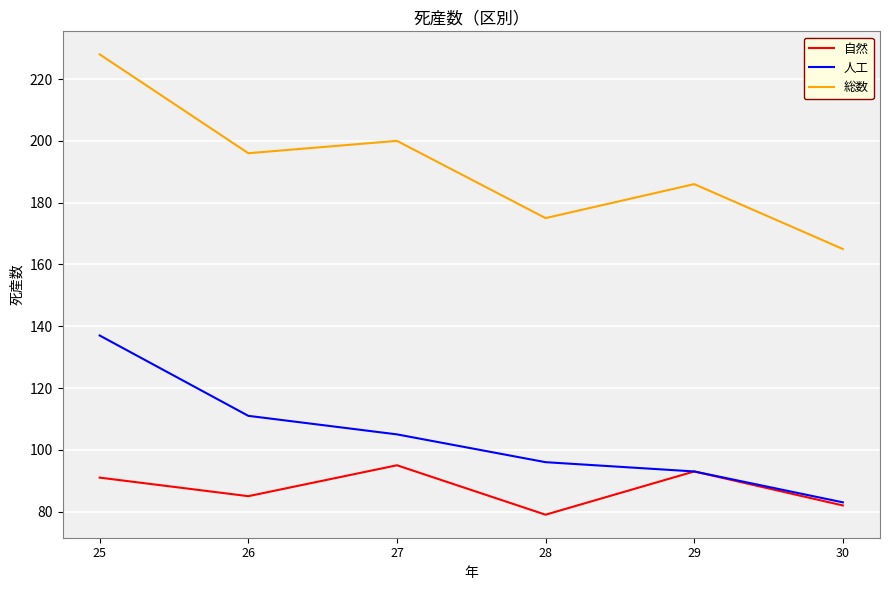

Which series has the largest range (max minus min)?

総数